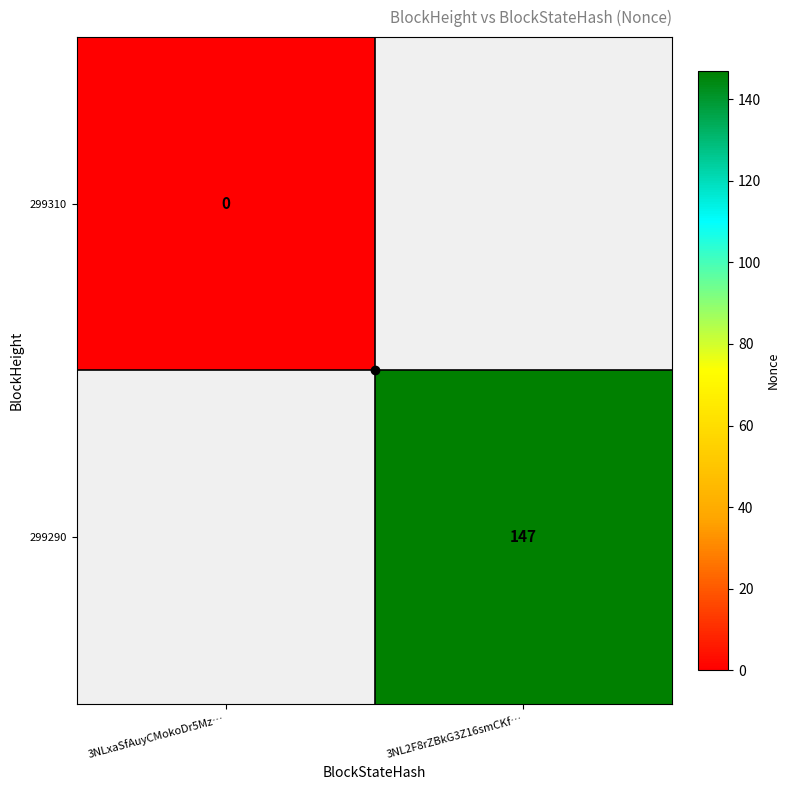

How many categories are shown in the chart?

2